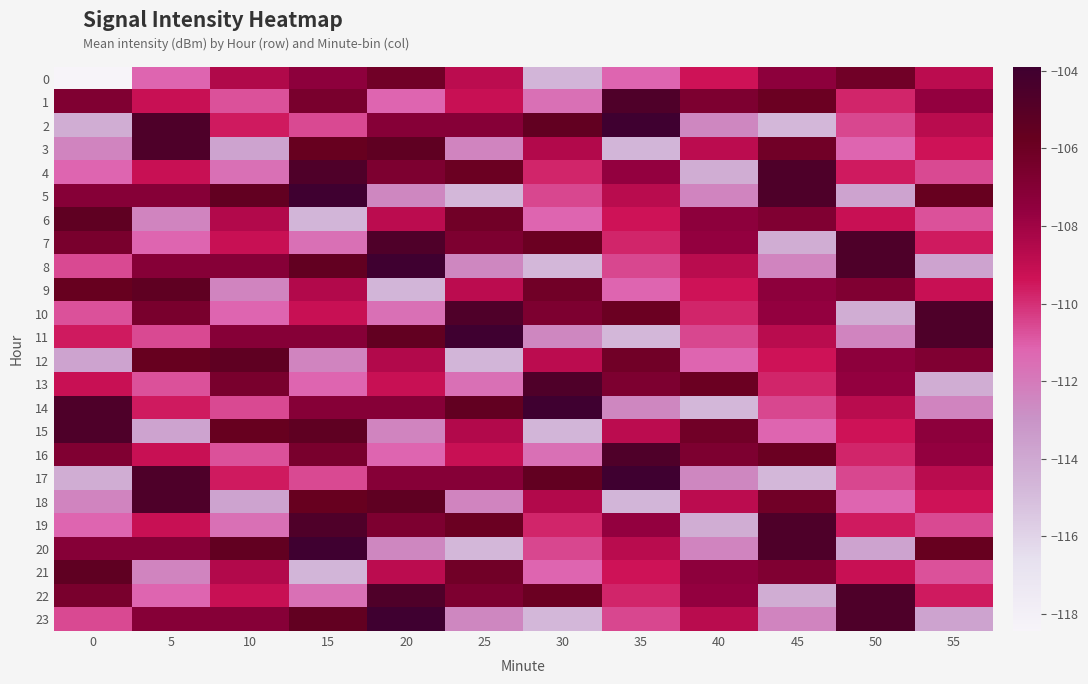

Reading left to right, transcribe all the data shown in this chart.

0: 0=-118.4	5=-111.2	10=-108.5	15=-107.4	20=-106.2	25=-108.8	30=-114.6	35=-111.2	40=-109.4	45=-107.4	50=-106.2	55=-108.8
1: 0=-106.8	5=-109.2	10=-110.7	15=-106.5	20=-111.2	25=-109.2	30=-111.6	35=-104.7	40=-106.7	45=-105.9	50=-109.8	55=-107.6
2: 0=-114.2	5=-104.6	10=-109.6	15=-110.6	20=-107.1	25=-107.1	30=-105.5	35=-103.9	40=-112.5	45=-114.7	50=-110.5	55=-108.7
3: 0=-112.4	5=-104.6	10=-113.8	15=-105.8	20=-105.4	25=-112.4	30=-108.5	35=-114.6	40=-108.8	45=-106.2	50=-111.2	55=-109.4
4: 0=-111.2	5=-109.2	10=-111.6	15=-104.7	20=-106.7	25=-105.9	30=-109.8	35=-107.6	40=-114.2	45=-104.6	50=-109.6	55=-110.6
5: 0=-107.1	5=-107.1	10=-105.5	15=-103.9	20=-112.5	25=-114.7	30=-110.5	35=-108.7	40=-112.4	45=-104.6	50=-113.8	55=-105.8
6: 0=-105.4	5=-112.4	10=-108.5	15=-114.6	20=-108.8	25=-106.2	30=-111.2	35=-109.4	40=-107.4	45=-106.8	50=-109.2	55=-110.7
7: 0=-106.5	5=-111.2	10=-109.2	15=-111.6	20=-104.7	25=-106.7	30=-105.9	35=-109.8	40=-107.6	45=-114.2	50=-104.6	55=-109.6
8: 0=-110.6	5=-107.1	10=-107.1	15=-105.5	20=-103.9	25=-112.5	30=-114.7	35=-110.5	40=-108.7	45=-112.4	50=-104.6	55=-113.8
9: 0=-105.8	5=-105.4	10=-112.4	15=-108.5	20=-114.6	25=-108.8	30=-106.2	35=-111.2	40=-109.4	45=-107.4	50=-106.8	55=-109.2
10: 0=-110.7	5=-106.5	10=-111.2	15=-109.2	20=-111.6	25=-104.7	30=-106.7	35=-105.9	40=-109.8	45=-107.6	50=-114.2	55=-104.6
11: 0=-109.6	5=-110.6	10=-107.1	15=-107.1	20=-105.5	25=-103.9	30=-112.5	35=-114.7	40=-110.5	45=-108.7	50=-112.4	55=-104.6
12: 0=-113.8	5=-105.8	10=-105.4	15=-112.4	20=-108.5	25=-114.6	30=-108.8	35=-106.2	40=-111.2	45=-109.4	50=-107.4	55=-106.8
13: 0=-109.2	5=-110.7	10=-106.5	15=-111.2	20=-109.2	25=-111.6	30=-104.7	35=-106.7	40=-105.9	45=-109.8	50=-107.6	55=-114.2
14: 0=-104.6	5=-109.6	10=-110.6	15=-107.1	20=-107.1	25=-105.5	30=-103.9	35=-112.5	40=-114.7	45=-110.5	50=-108.7	55=-112.4
15: 0=-104.6	5=-113.8	10=-105.8	15=-105.4	20=-112.4	25=-108.5	30=-114.6	35=-108.8	40=-106.2	45=-111.2	50=-109.4	55=-107.4
16: 0=-106.8	5=-109.2	10=-110.7	15=-106.5	20=-111.2	25=-109.2	30=-111.6	35=-104.7	40=-106.7	45=-105.9	50=-109.8	55=-107.6
17: 0=-114.2	5=-104.6	10=-109.6	15=-110.6	20=-107.1	25=-107.1	30=-105.5	35=-103.9	40=-112.5	45=-114.7	50=-110.5	55=-108.7
18: 0=-112.4	5=-104.6	10=-113.8	15=-105.8	20=-105.4	25=-112.4	30=-108.5	35=-114.6	40=-108.8	45=-106.2	50=-111.2	55=-109.4
19: 0=-111.2	5=-109.2	10=-111.6	15=-104.7	20=-106.7	25=-105.9	30=-109.8	35=-107.6	40=-114.2	45=-104.6	50=-109.6	55=-110.6
20: 0=-107.1	5=-107.1	10=-105.5	15=-103.9	20=-112.5	25=-114.7	30=-110.5	35=-108.7	40=-112.4	45=-104.6	50=-113.8	55=-105.8
21: 0=-105.4	5=-112.4	10=-108.5	15=-114.6	20=-108.8	25=-106.2	30=-111.2	35=-109.4	40=-107.4	45=-106.8	50=-109.2	55=-110.7
22: 0=-106.5	5=-111.2	10=-109.2	15=-111.6	20=-104.7	25=-106.7	30=-105.9	35=-109.8	40=-107.6	45=-114.2	50=-104.6	55=-109.6
23: 0=-110.6	5=-107.1	10=-107.1	15=-105.5	20=-103.9	25=-112.5	30=-114.7	35=-110.5	40=-108.7	45=-112.4	50=-104.6	55=-113.8